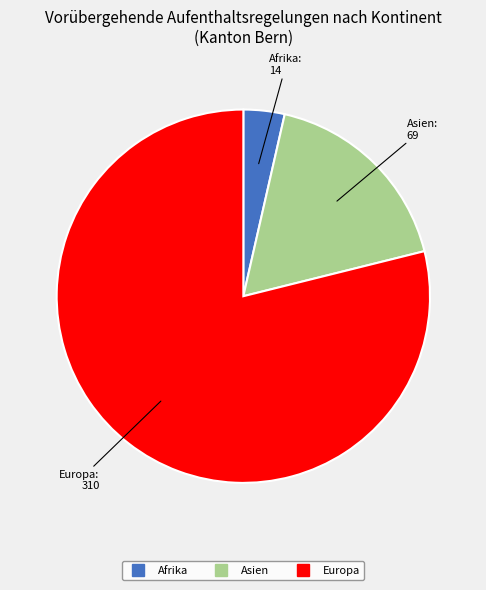

Does any single category account for the majority?

Yes